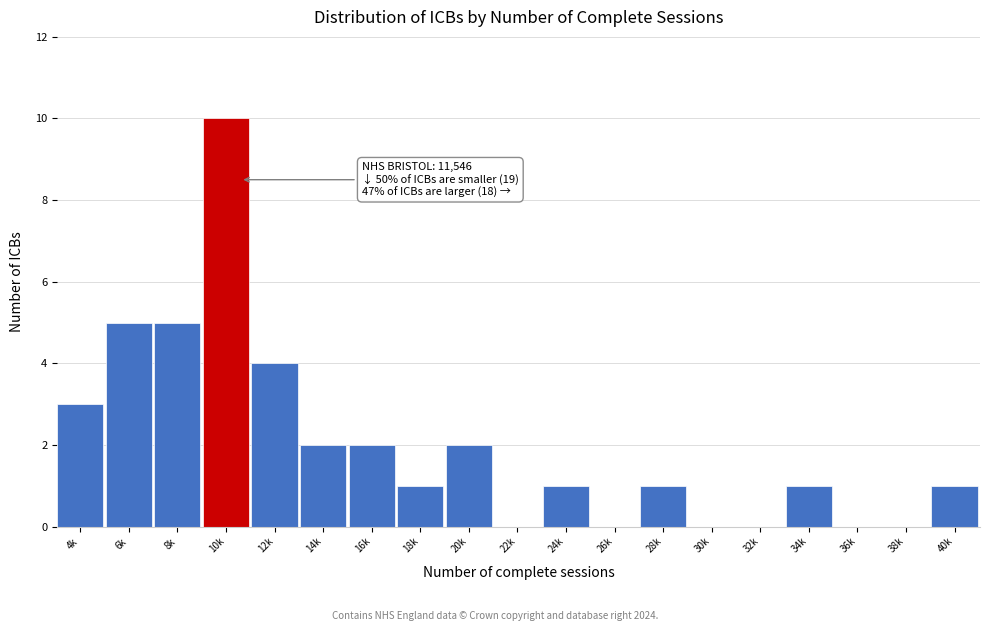

Reading left to right, extract all data points from this chart.

4k=3	6k=5	8k=5	10k=10	12k=4	14k=2	16k=2	18k=1	20k=2	22k=0	24k=1	26k=0	28k=1	30k=0	32k=0	34k=1	36k=0	38k=0	40k=1